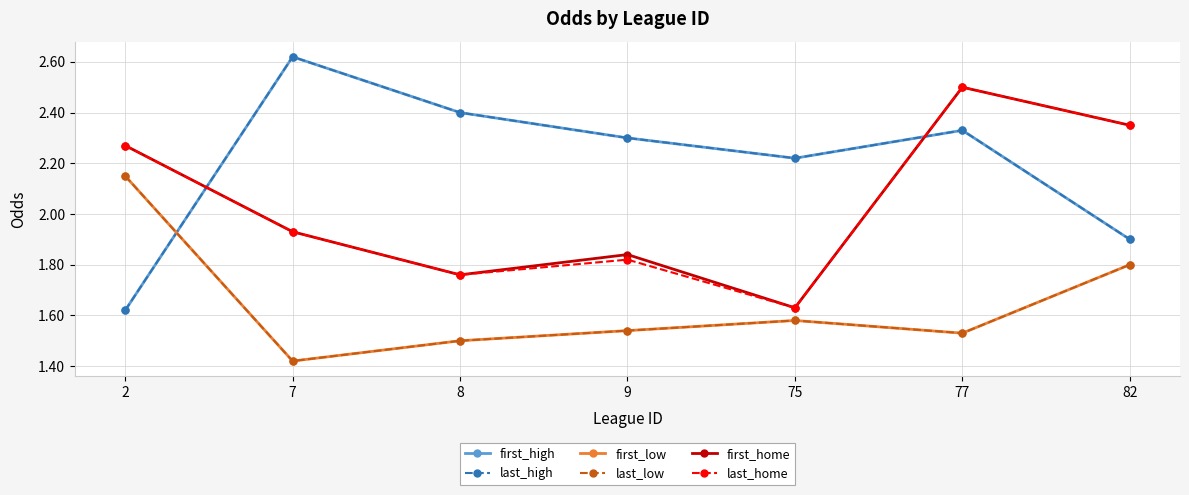

What is the value of the first_high point at the 5th from the left?

2.2